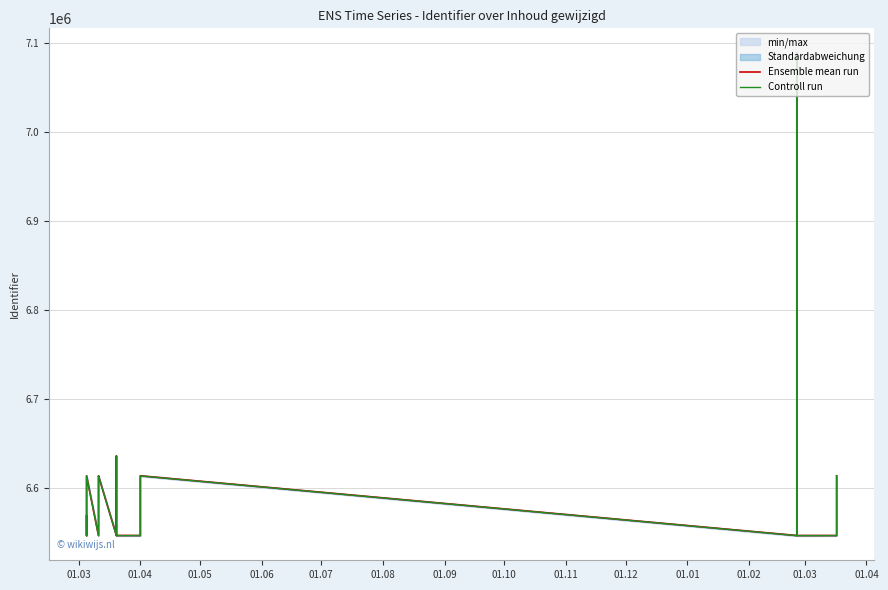

Reading left to right, extract all data points from this chart.

Ensemble mean run: 6568463.0	6546194.0	6546196.0	6613324.0	6546183.0	6613306.0	6613311.0	6546207.0	6635460.0	6546208.0	6546198.0	6613318.0	6613321.0	6546177.0	6546179.0	7088266.0	6546181.0	6546190.0	6613315.0
Controll run: 6568331.6	6546063.1	6546065.1	6613191.7	6546052.1	6613173.7	6613178.7	6546076.1	6635327.3	6546077.1	6546067.1	6613185.7	6613188.7	6546046.1	6546048.1	7088124.2	6546050.1	6546059.1	6613182.7